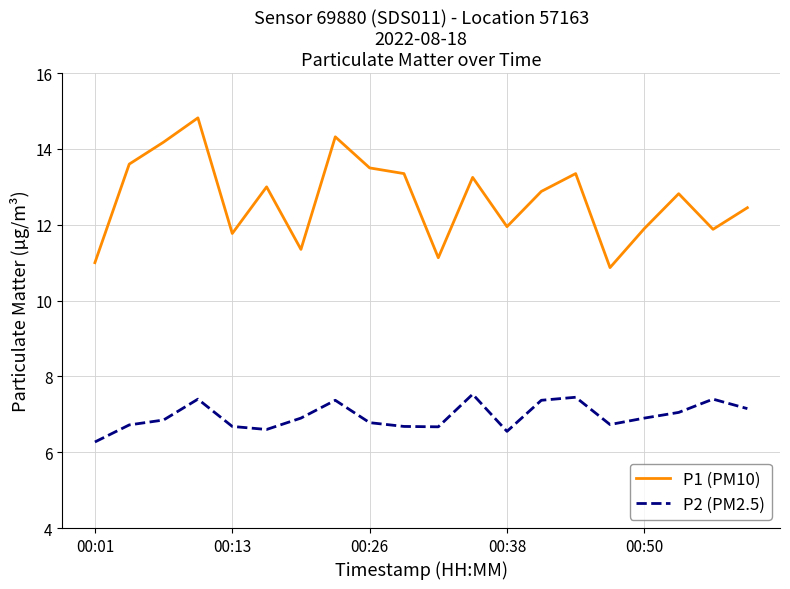

Which series has the widest spread of values?

P1 (PM10)